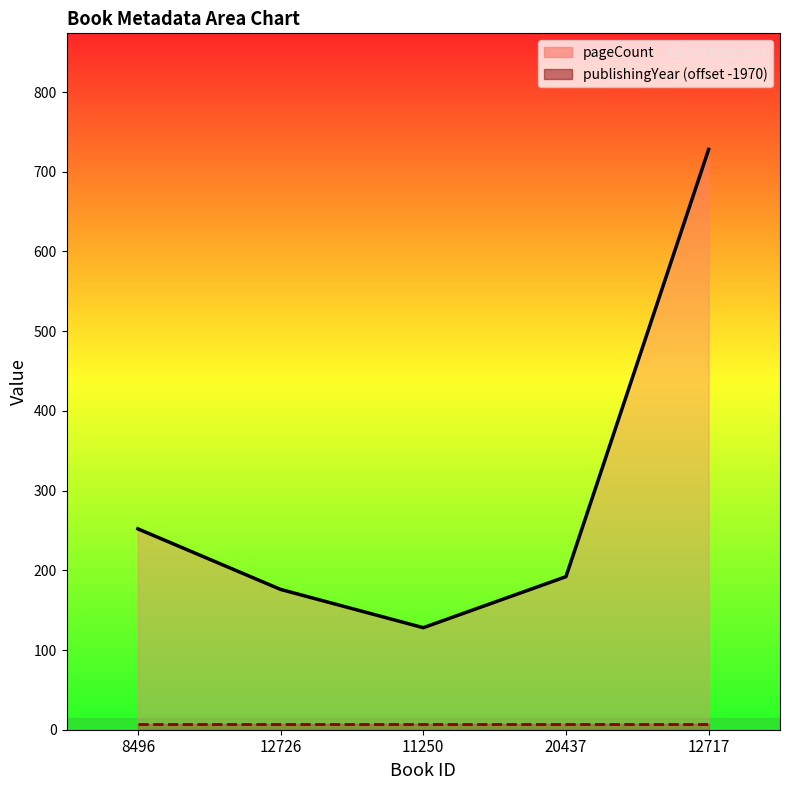

At which category is the sum across all series the highest?

12717